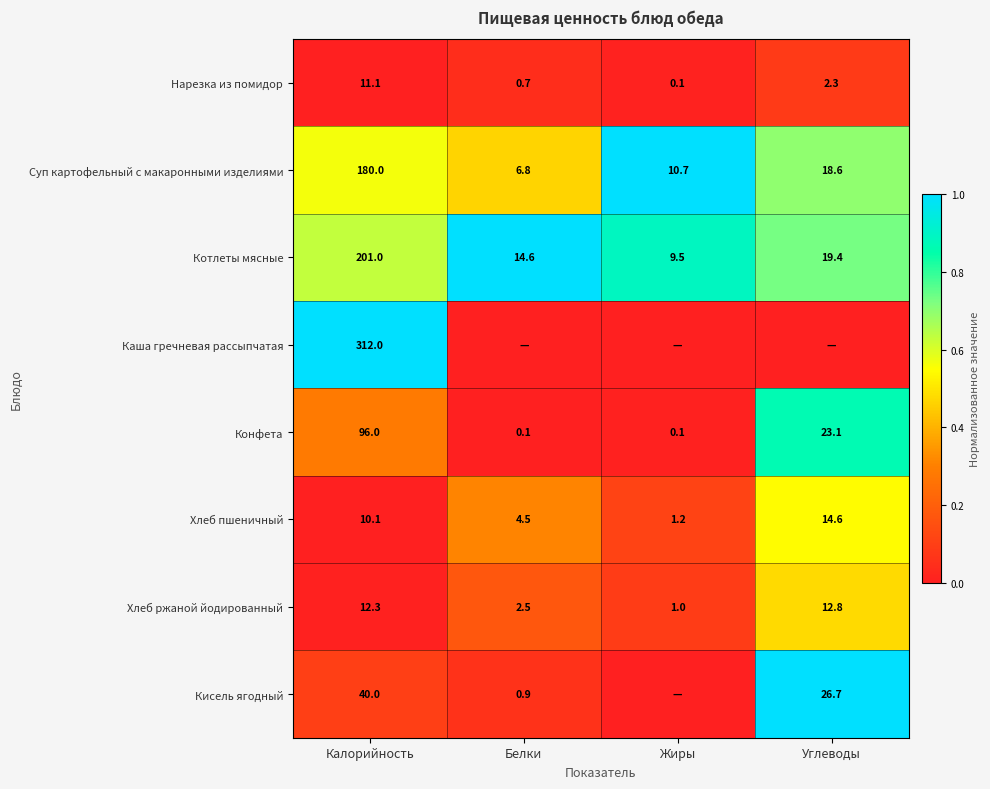

What is the lowest value of the Хлеб ржаной йодированный series?

1.0